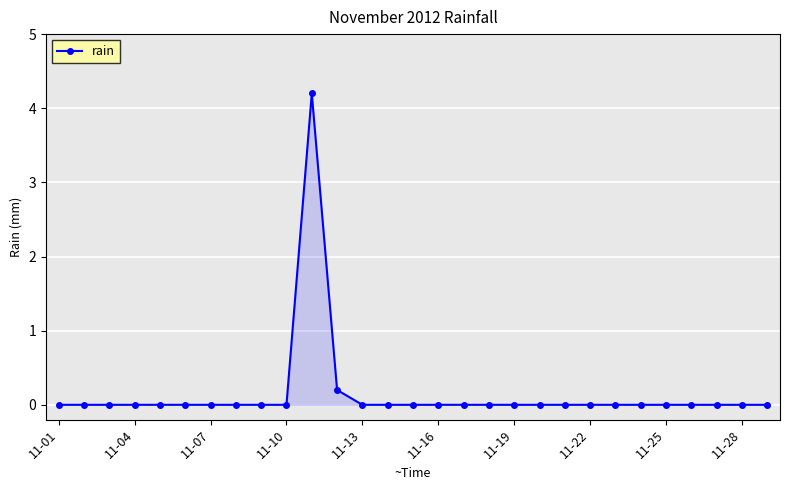

True or false: the data has more than 0 interior local peaks.

True